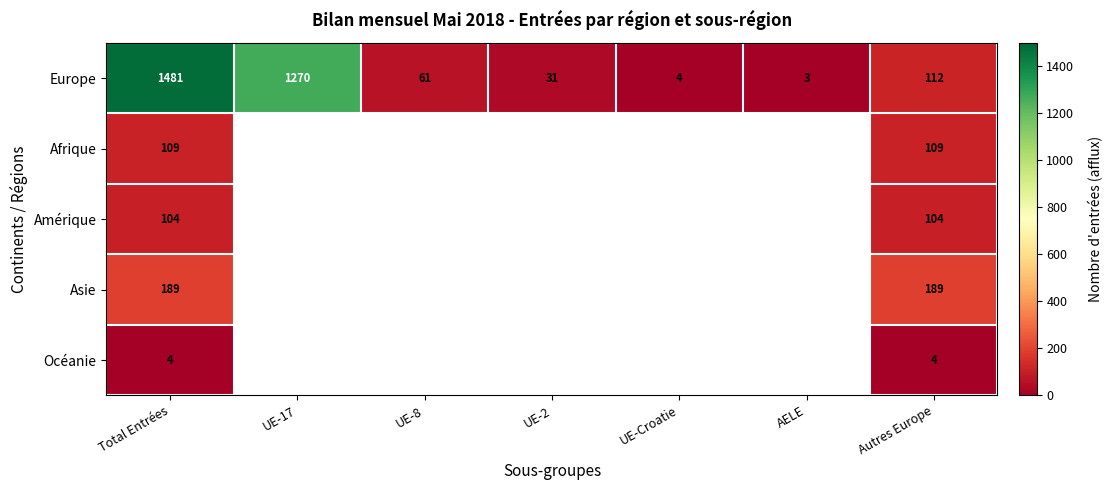

At which label does Europe reach its peak?

Total Entrées